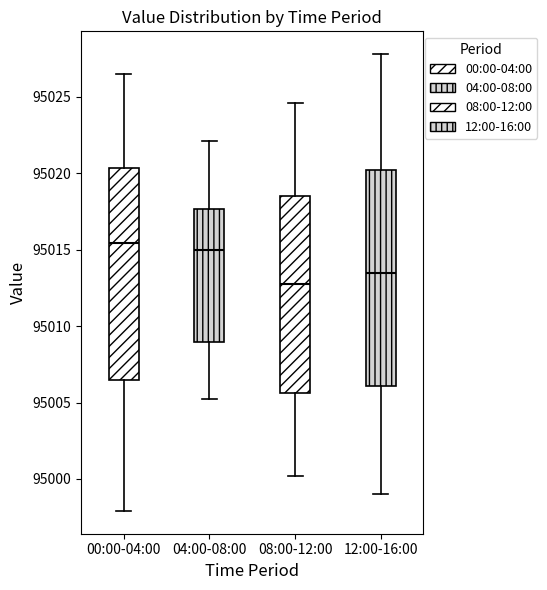

Where does the upper whisker of the box for 04:00-08:00 end on the y-axis? The values are not printed on the chart, so give them approximately, as read against the axis.

95022.0